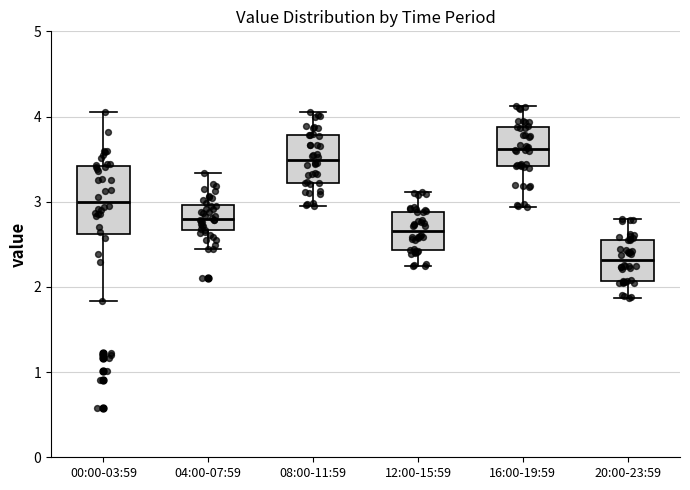

Comparing the boxes themselves (not the whiskers), which one is the tallest?

00:00-03:59